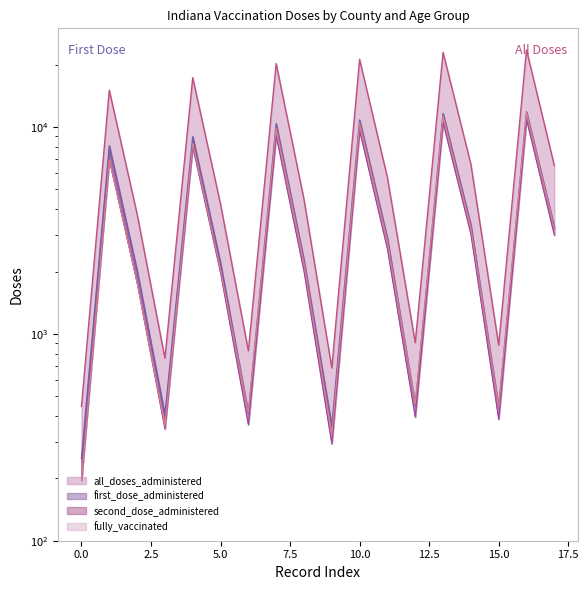

Does the chart have visible grid lines?

No